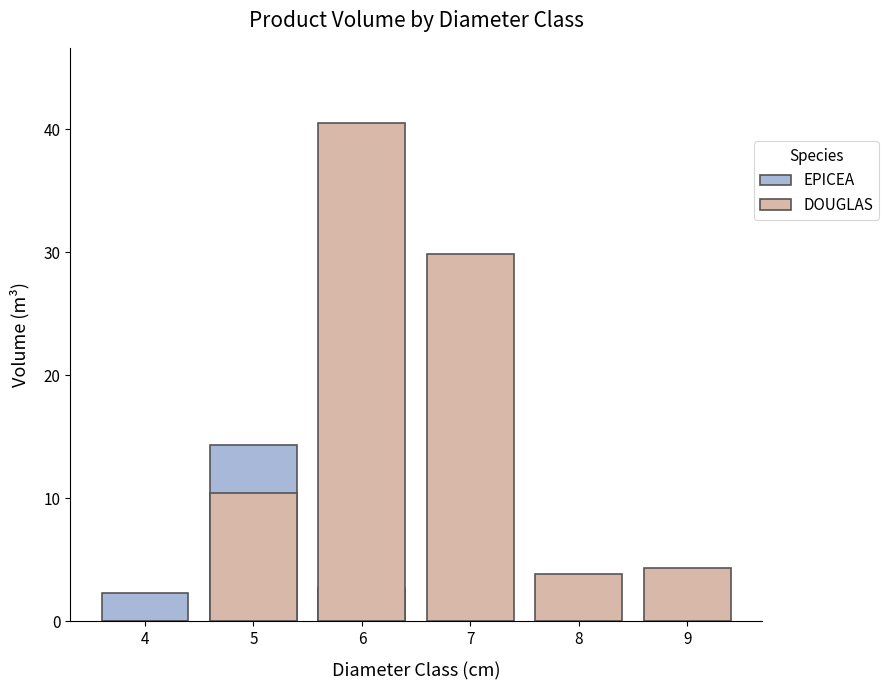

The EPICEA series shows -5.2 at 8. True or false?

False